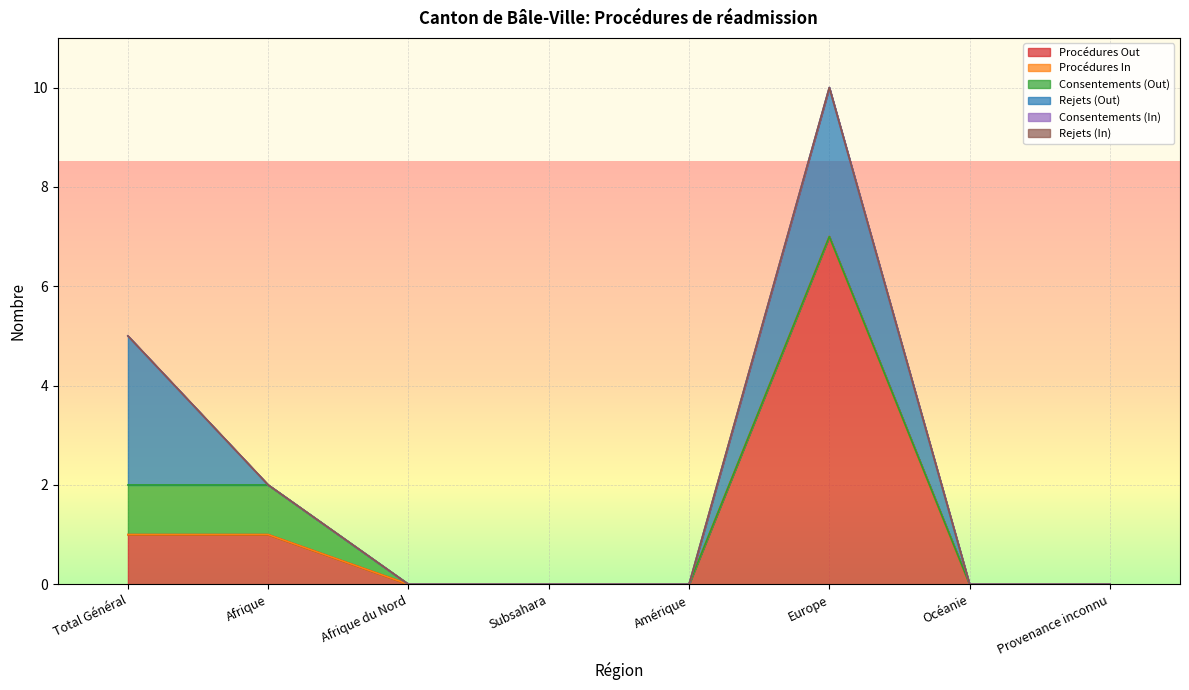

Rank the series at Amérique from highest to lowest value.

Procédures Out, Procédures In, Consentements (Out), Rejets (Out), Consentements (In), Rejets (In)